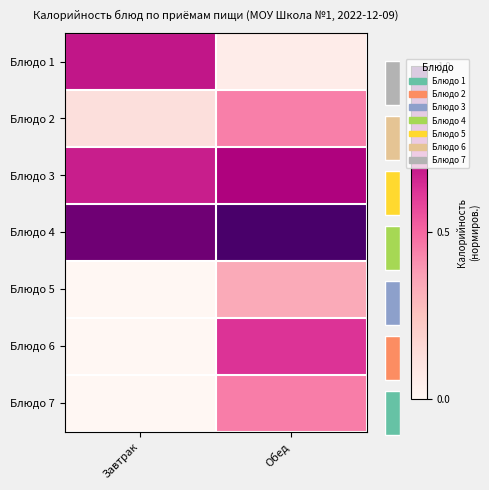

At how many categories does at least one series exceed 0?

2